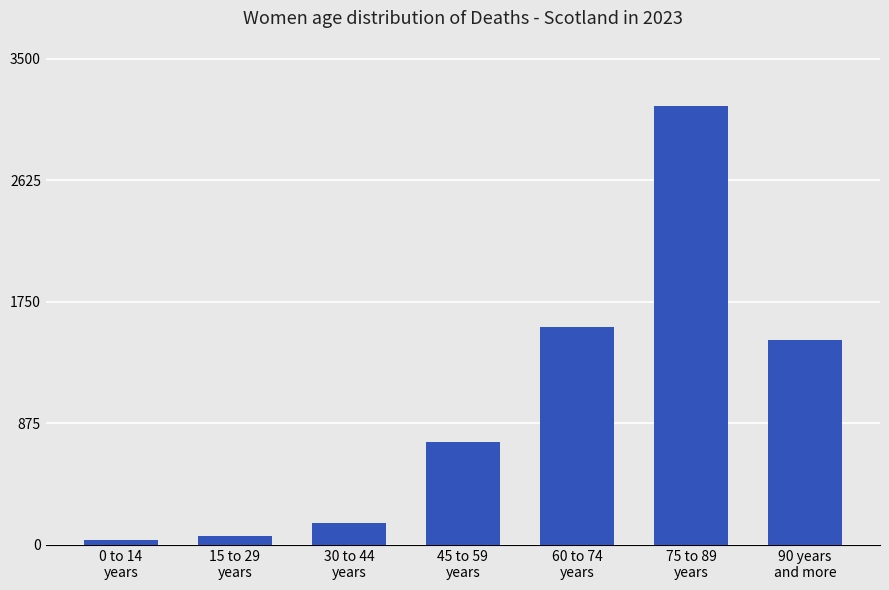

How many bars are there in total?

7